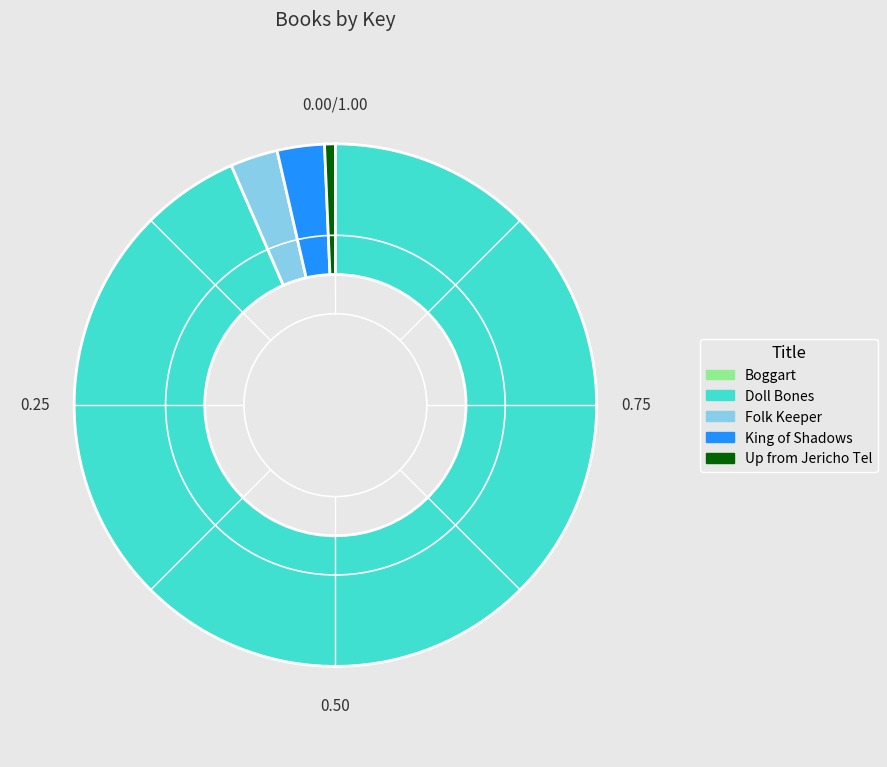

Between Folk Keeper and Doll Bones, which is larger?

Doll Bones